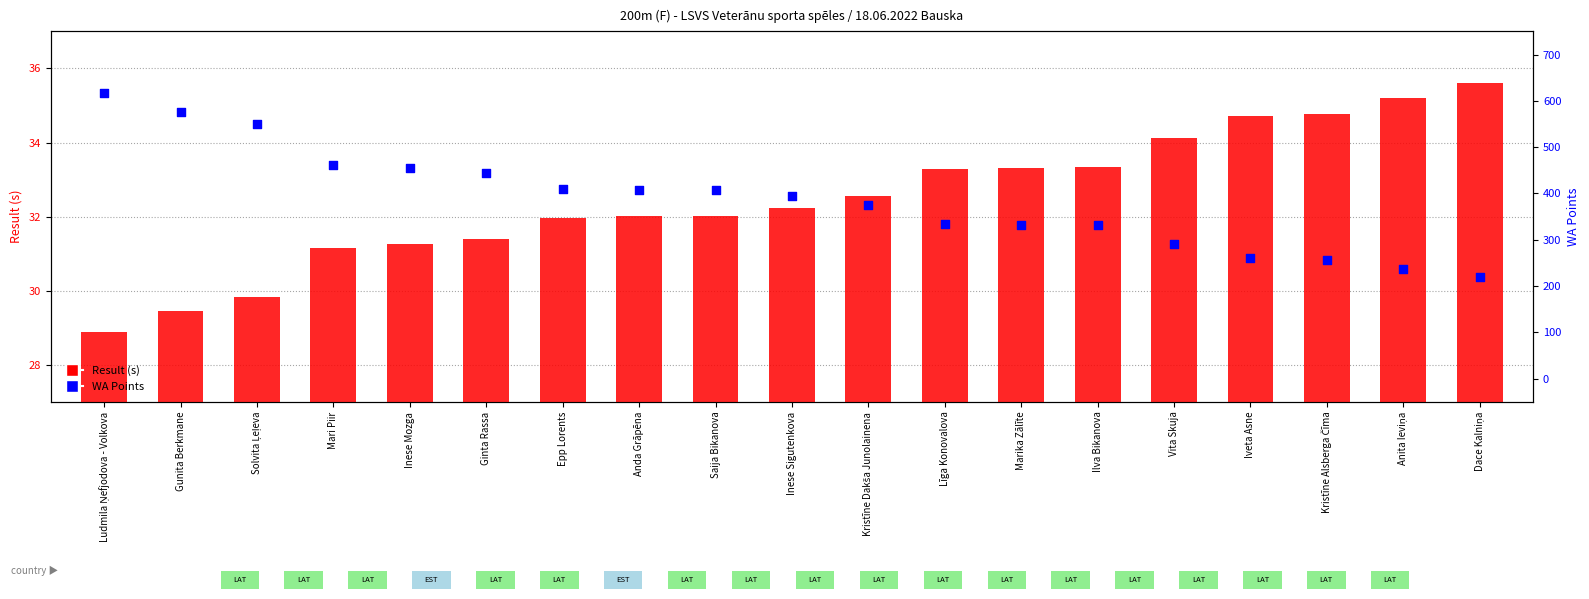

At which category is the sum across all series the highest?

Ludmila Ņefjodova - Volkova